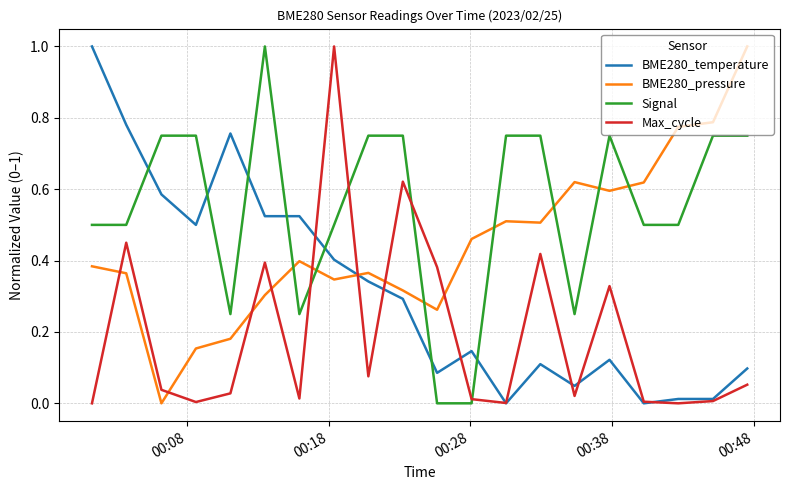

Which series has the largest total across all categories?

Signal